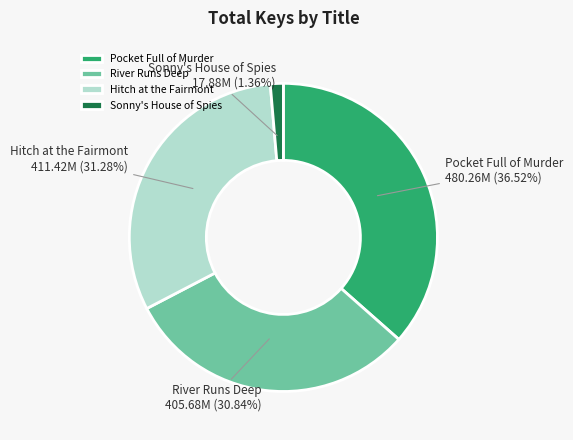

What is the smallest slice in the pie chart?

Sonny's House of Spies